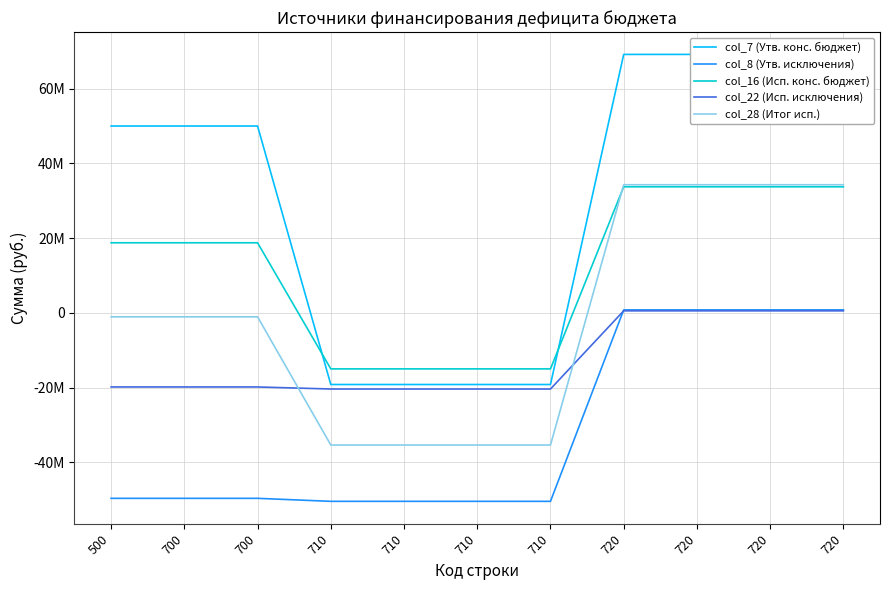

Reading left to right, what are all the values shown in this chart?

col_7 (Утв. конс. бюджет): 49996761.0	49996761.0	49996761.0	-19158700.0	-19158700.0	-19158700.0	-19158700.0	69155461.0	69155461.0	69155461.0	69155461.0
col_8 (Утв. исключения): -49614761.0	-49614761.0	-49614761.0	-50416861.0	-50416861.0	-50416861.0	-50416861.0	802100.0	802100.0	802100.0	802100.0
col_16 (Исп. конс. бюджет): 18758384.8	18758384.8	18758384.8	-14979087.3	-14979087.3	-14979087.3	-14979087.3	33737472.1	33737472.1	33737472.1	33737472.1
col_22 (Исп. исключения): -19816765.2	-19816765.2	-19816765.2	-20367135.7	-20367135.7	-20367135.7	-20367135.7	550370.4	550370.4	550370.4	550370.4
col_28 (Итог исп.): -1058380.5	-1058380.5	-1058380.5	-35346223.0	-35346223.0	-35346223.0	-35346223.0	34287842.5	34287842.5	34287842.5	34287842.5